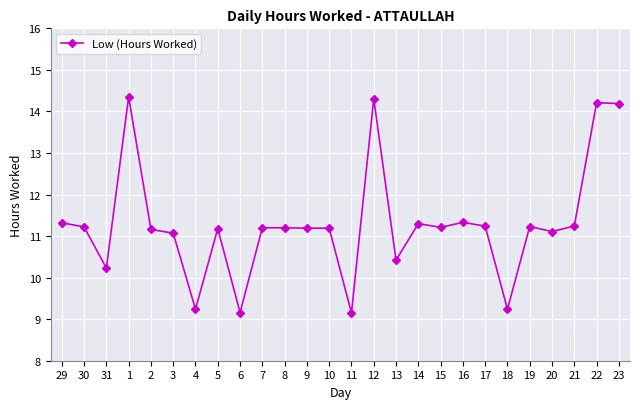

What is the minimum value shown in the chart?

9.2